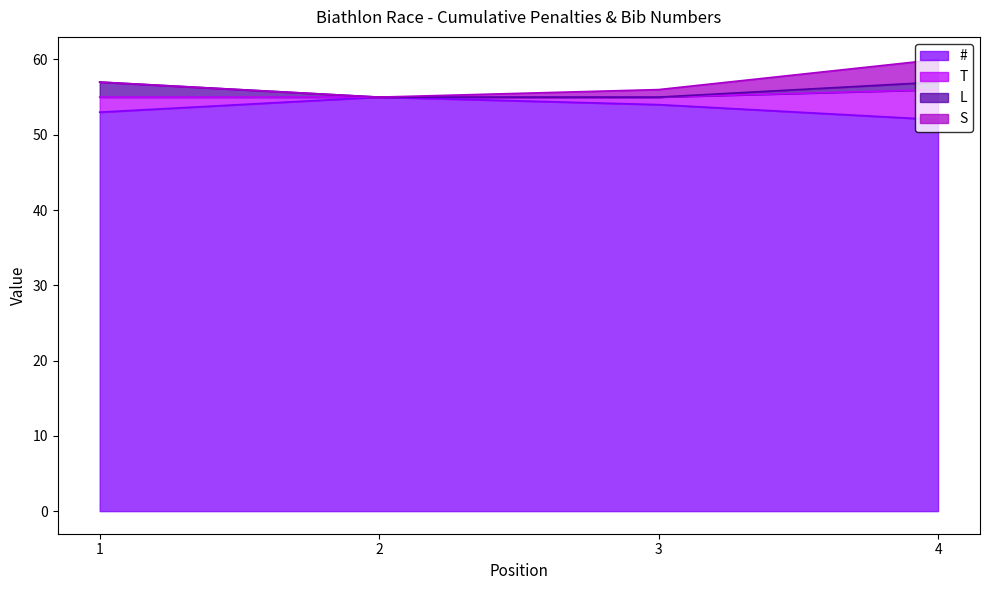

What is the sum of all # values?

214